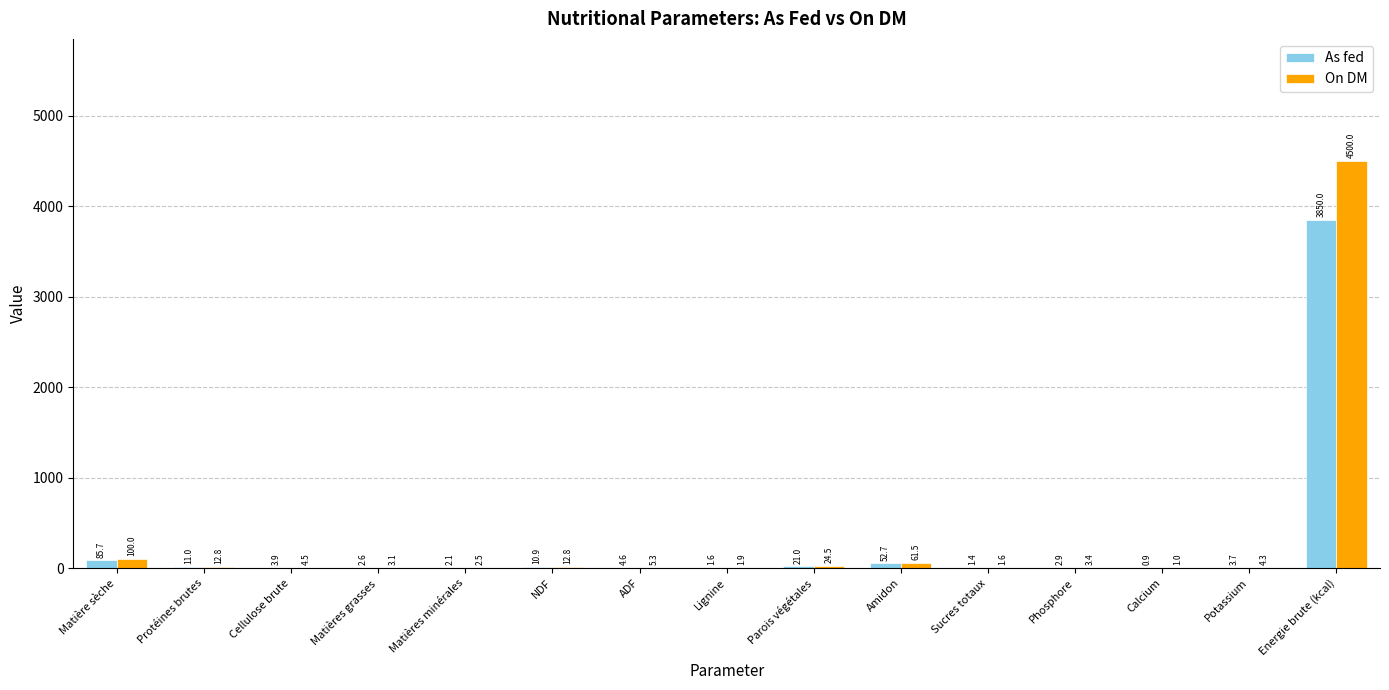

The As fed series shows 10.9 at NDF. True or false?

True